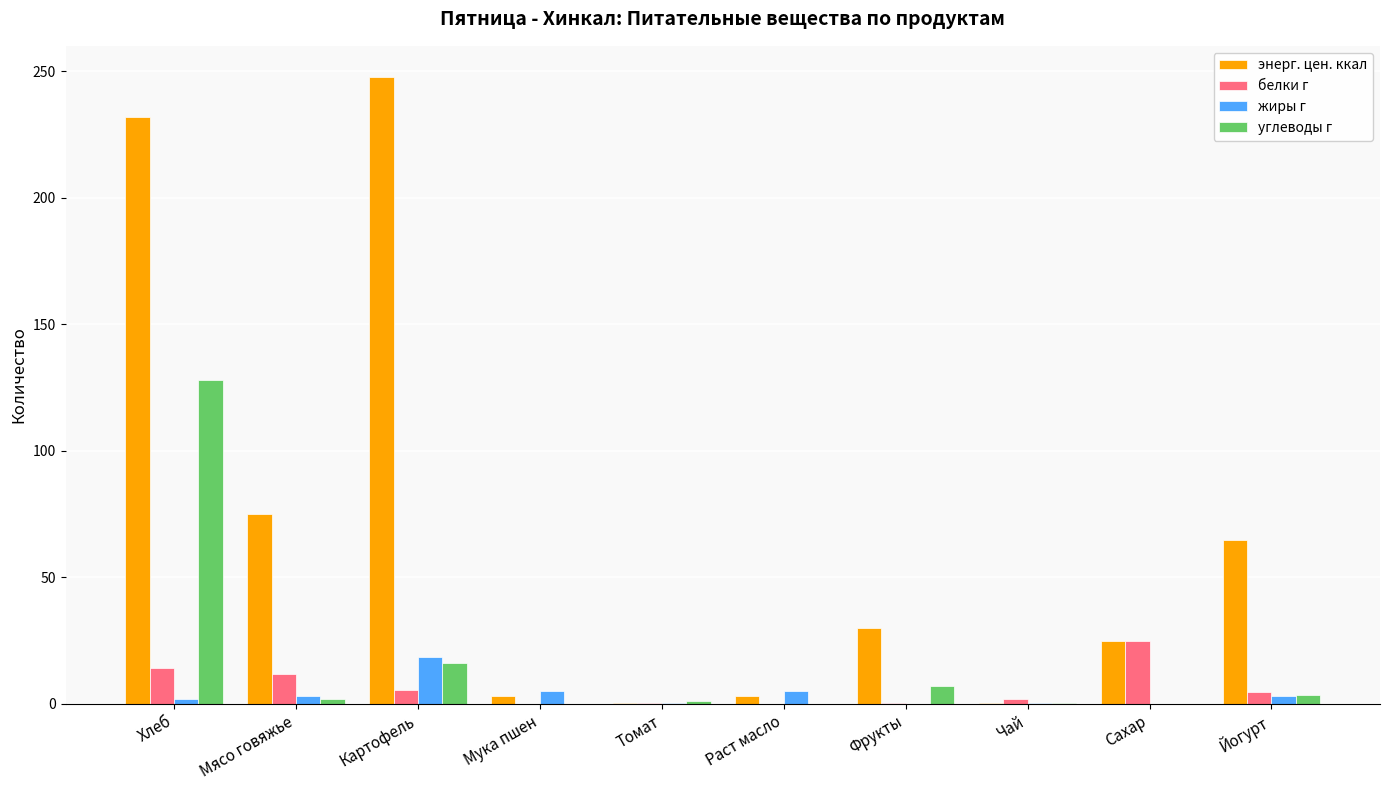

What is the highest value of the углеводы г series?

128.0